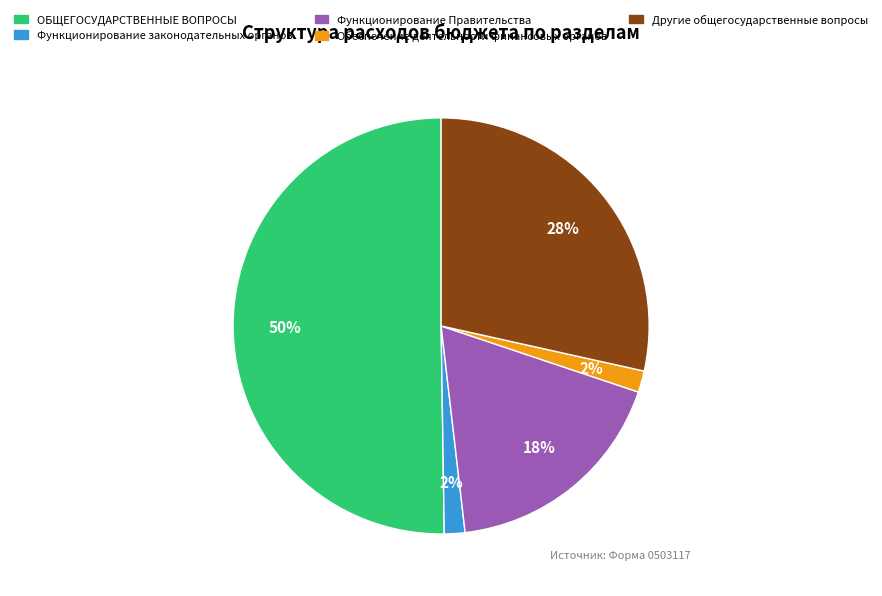

Which category has the biggest portion of the pie?

ОБЩЕГОСУДАРСТВЕННЫЕ ВОПРОСЫ